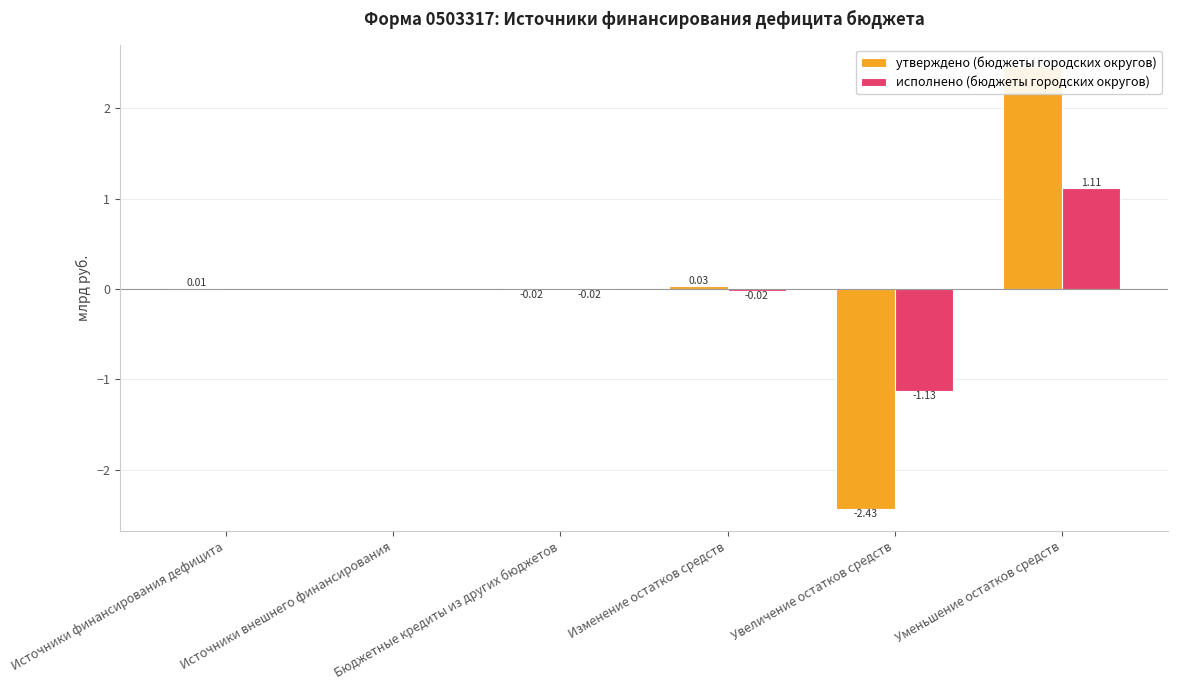

Rank the series by their maximum value, from lowest to highest.

исполнено (бюджеты городских округов), утверждено (бюджеты городских округов)